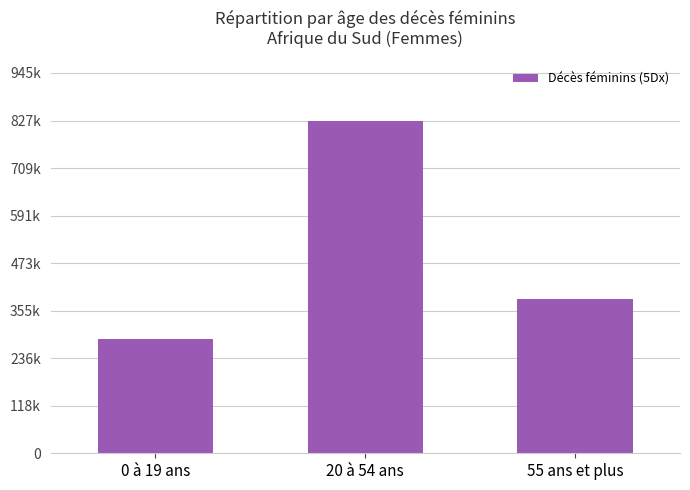

List the labels in order of value, smallest first.

0 à 19 ans, 55 ans et plus, 20 à 54 ans